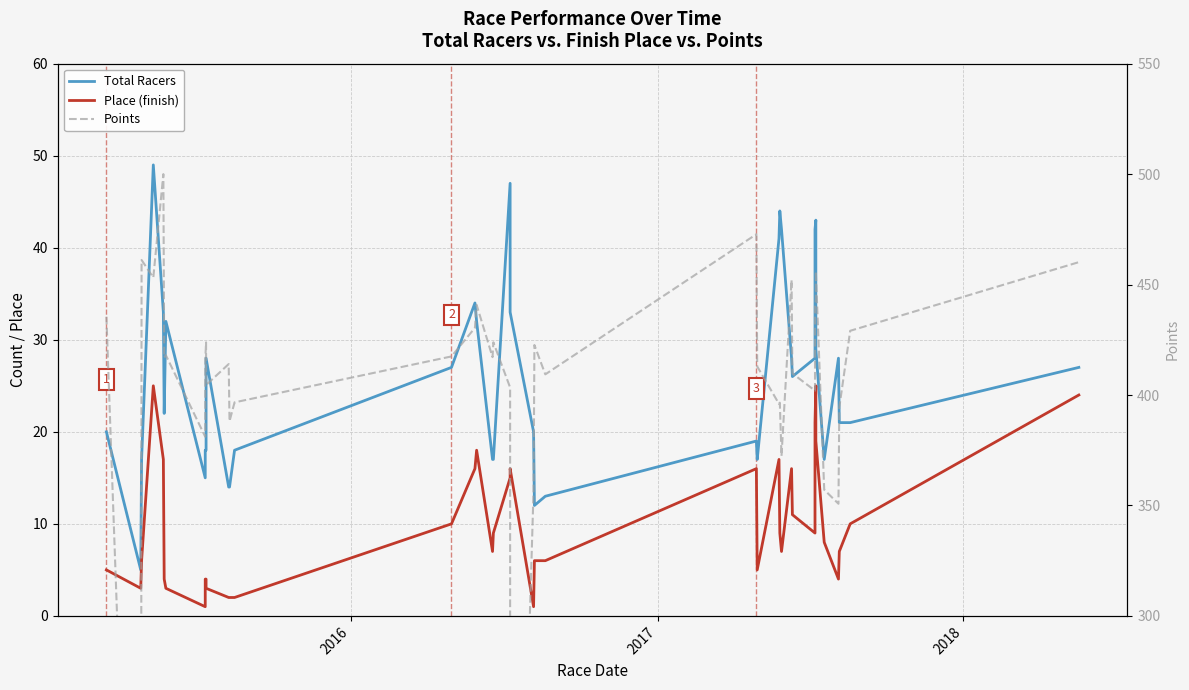

How many series are shown in this chart?

3